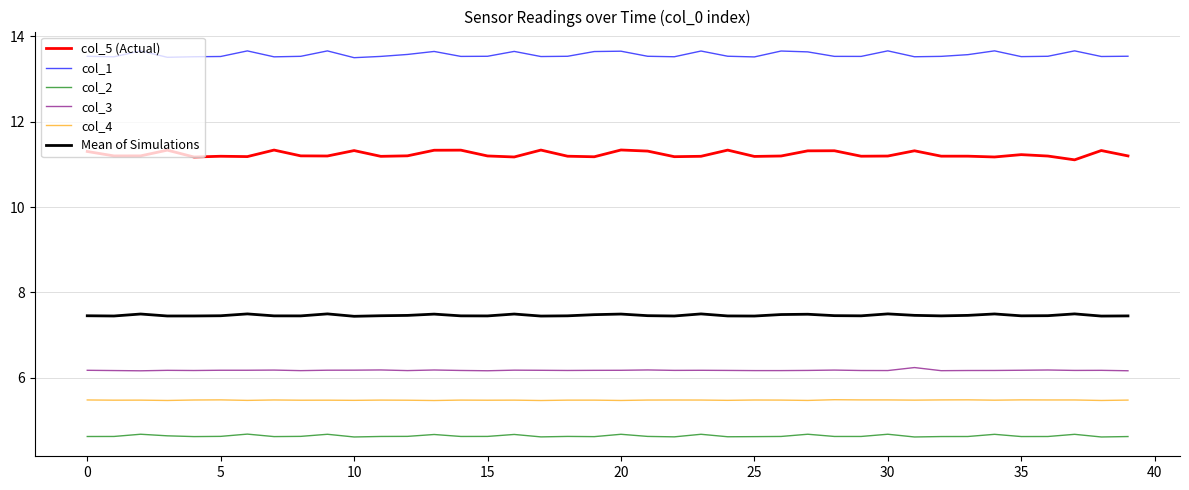

List the series in order of their peak value, lowest first.

col_2, col_4, col_3, Mean of Simulations, col_5 (Actual), col_1